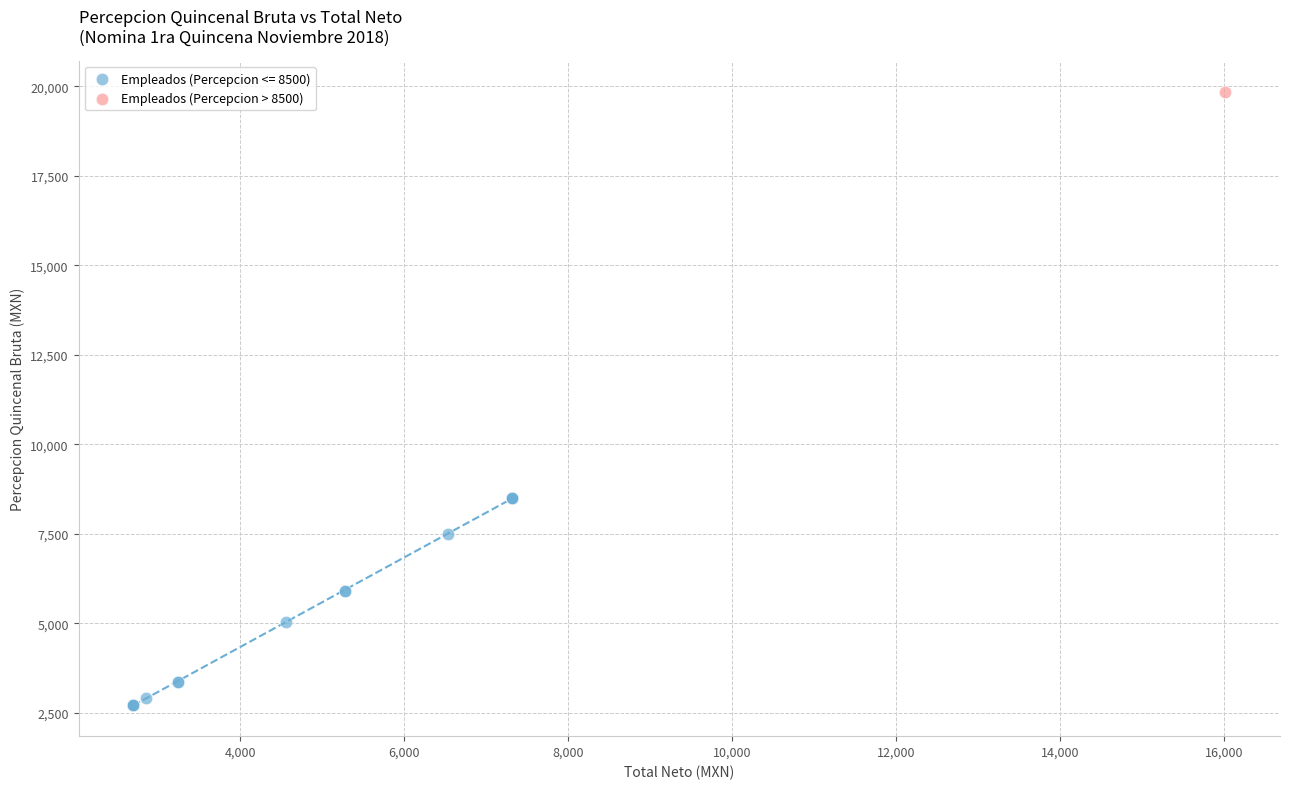

Which series contains the lowest Y value?

Empleados (Percepcion <= 8500)